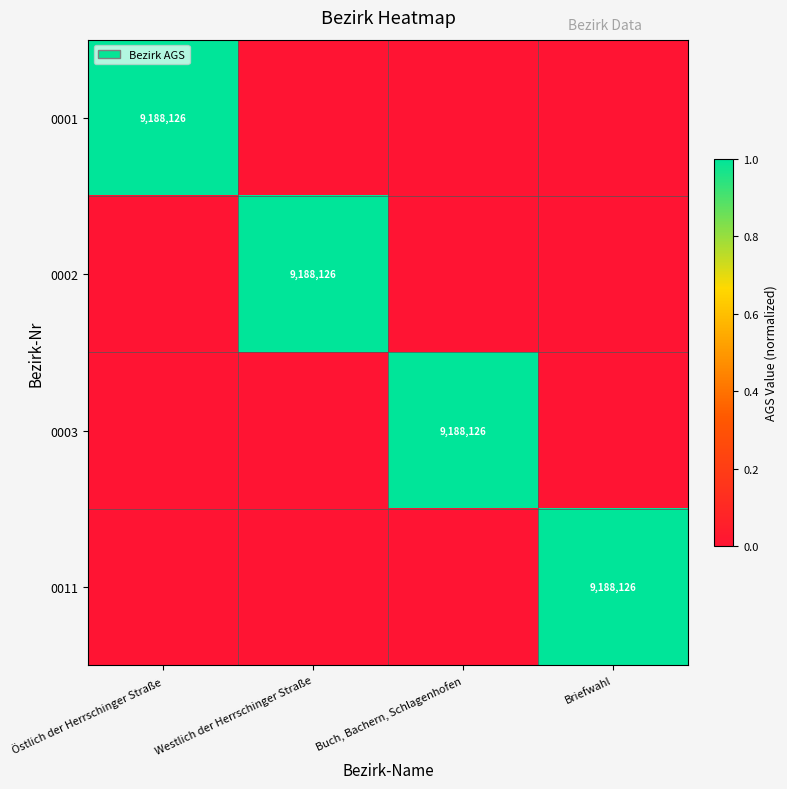

Is it true that 0003 equals 5020974 at Buch, Bachern, Schlagenhofen?

False